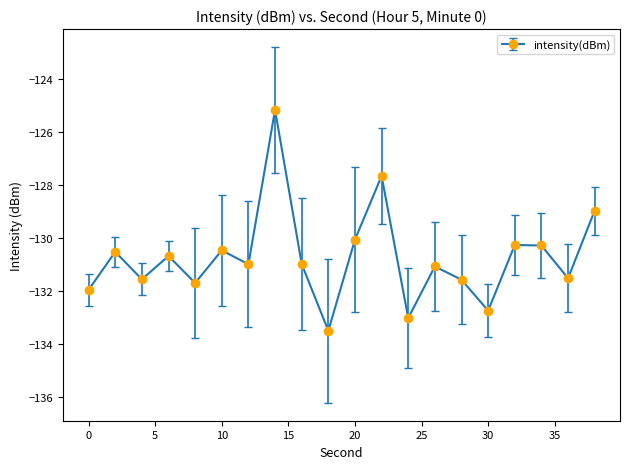

How many interior local valleys (lower than both neighbors) does the data have?

7